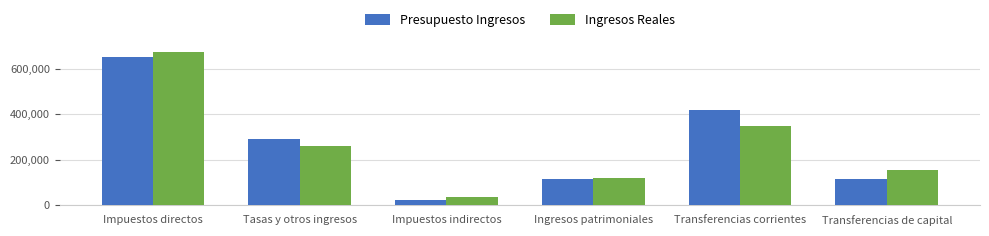

What is the highest value of the Ingresos Reales series?

670780.2